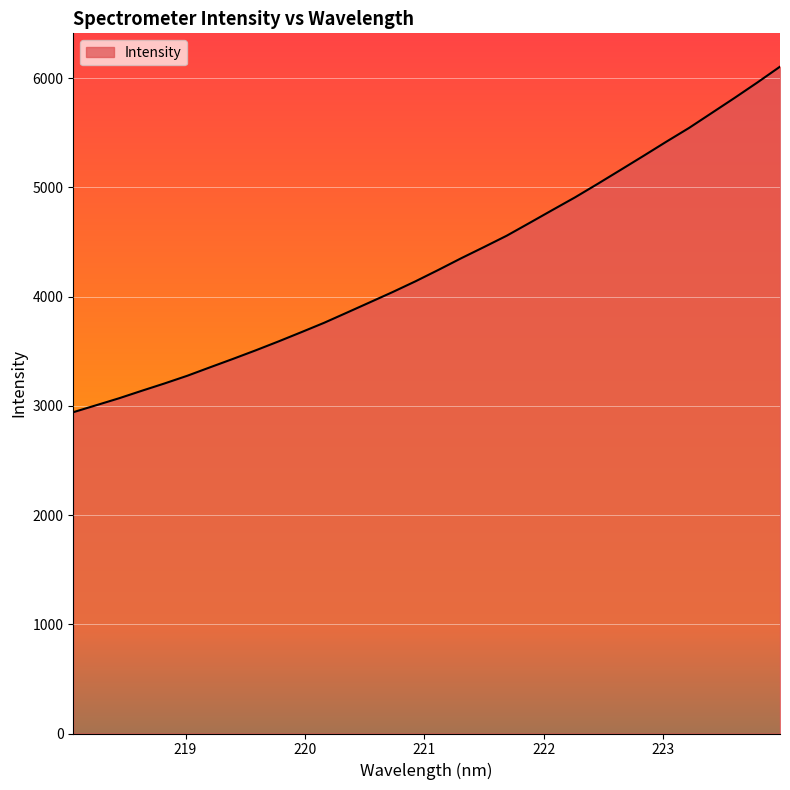

What is the maximum value shown in the chart?

6105.5